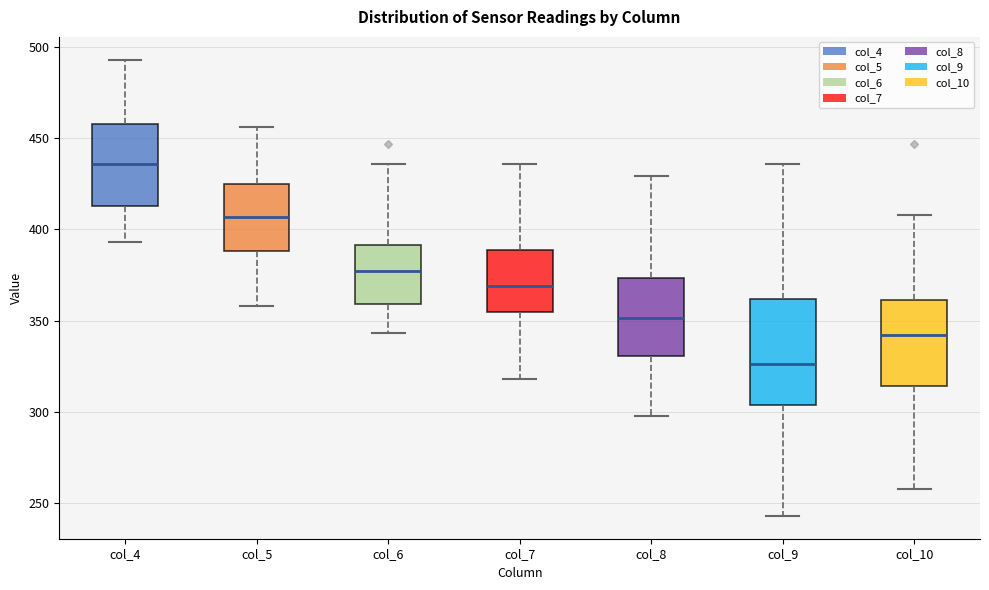

Reading left to right, read every box against the y-axis: the position of its median line, the range the box covers, and the ends of its whiskers. The values are not printed on the chart, so give them approximately, as read against the axis.

col_4: median 435, box 415 to 460, whiskers 395 to 495
col_5: median 405, box 390 to 425, whiskers 360 to 455
col_6: median 375, box 360 to 390, whiskers 345 to 435
col_7: median 370, box 355 to 390, whiskers 320 to 435
col_8: median 350, box 330 to 375, whiskers 300 to 430
col_9: median 325, box 305 to 360, whiskers 245 to 435
col_10: median 340, box 315 to 360, whiskers 260 to 410